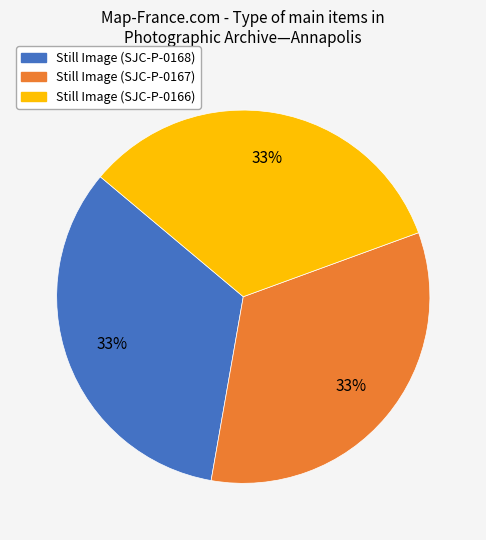

Combined, do Still Image (SJC-P-0166) and Still Image (SJC-P-0168) account for over 50%?

Yes